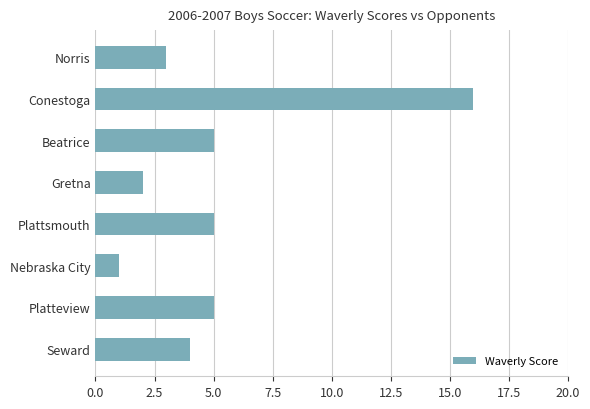

Which label corresponds to the largest value in the chart?

Conestoga